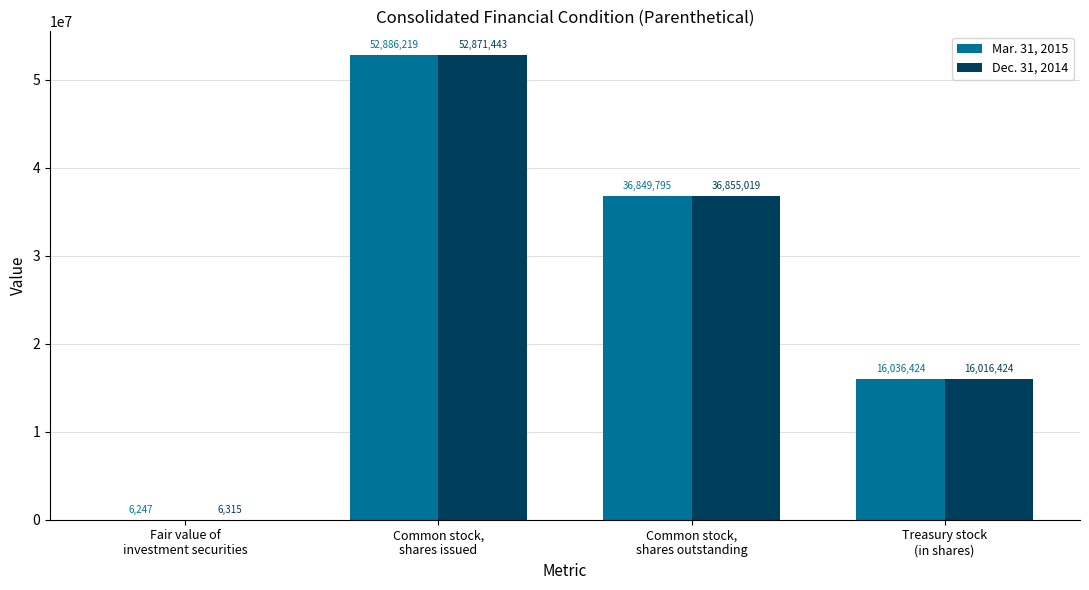

Which series has the largest total across all categories?

Mar. 31, 2015